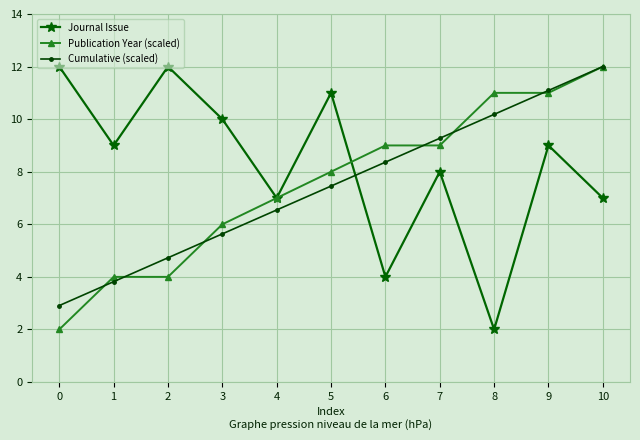

What is the sum of the Publication Year (scaled) values at 2 and 0?

6.0